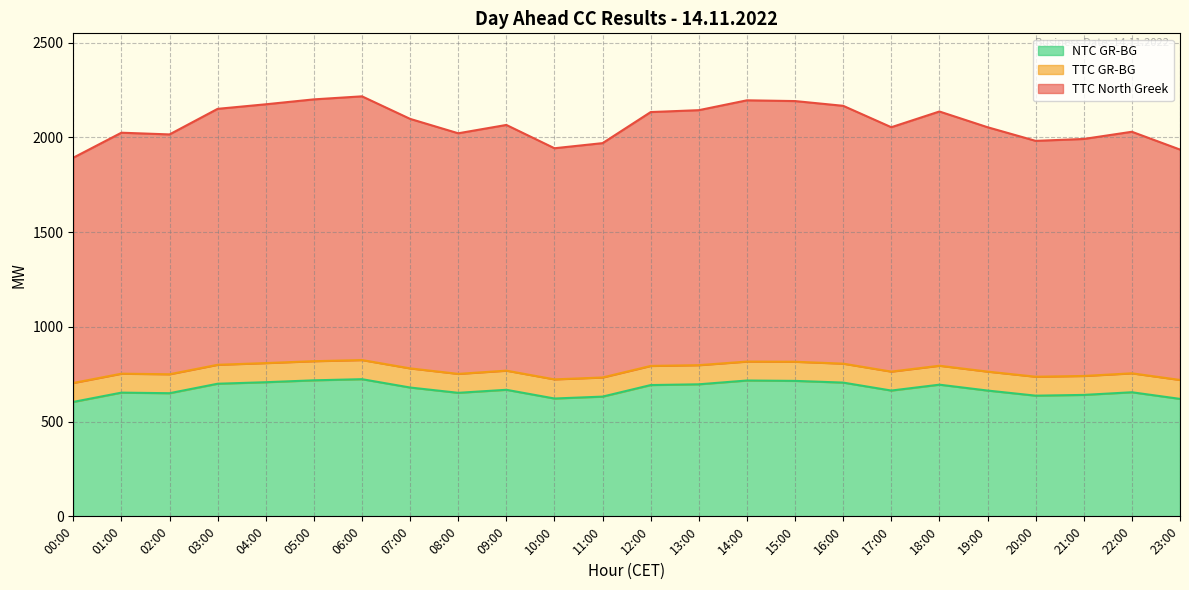

In NTC GR-BG, how many points are higher than both neighbors (excluding endpoints)?

6